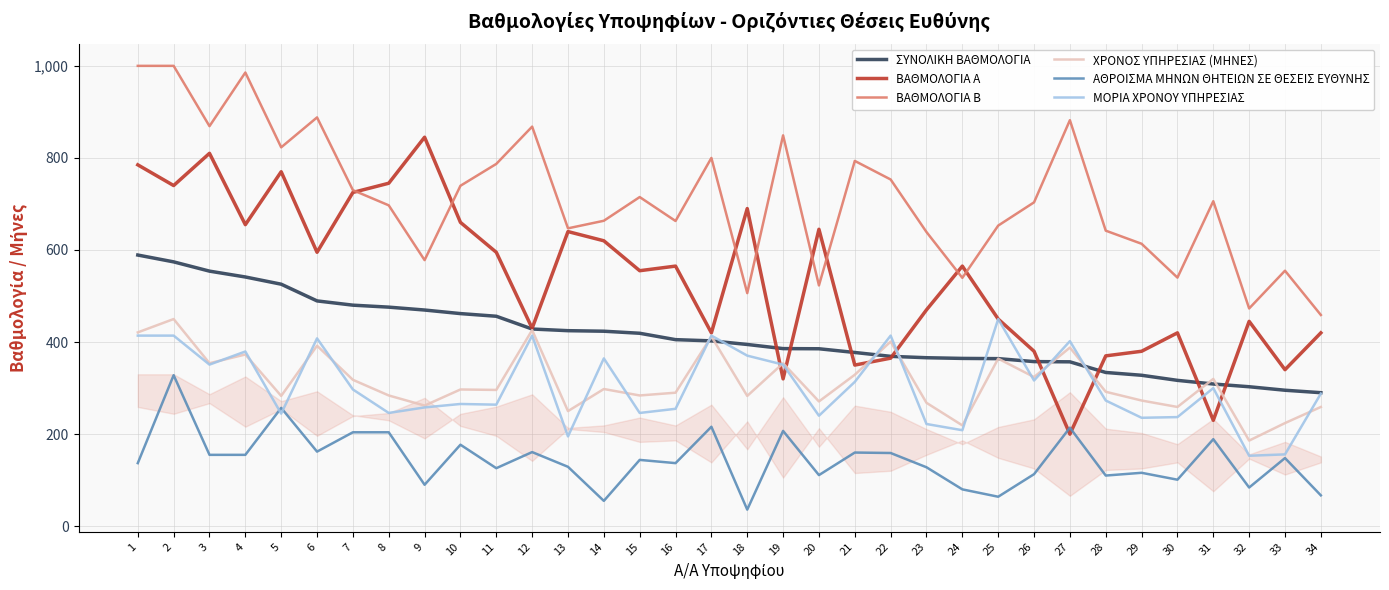

True or false: ΒΑΘΜΟΛΟΓΙΑ Β and ΧΡΟΝΟΣ ΥΠΗΡΕΣΙΑΣ (ΜΗΝΕΣ) intersect in this chart.

False